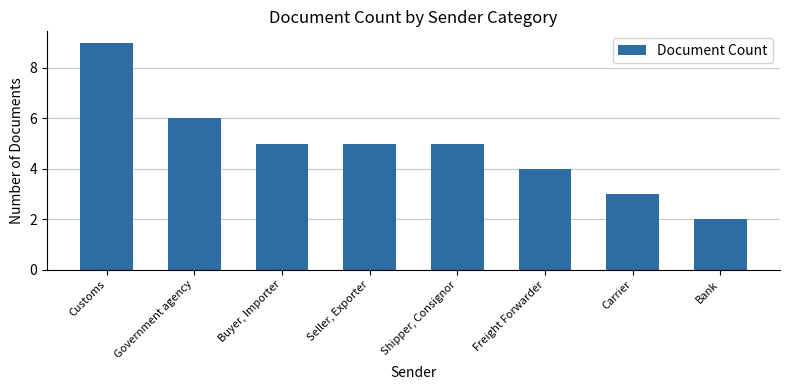

What is the label of the 7th bar from the left?

Carrier